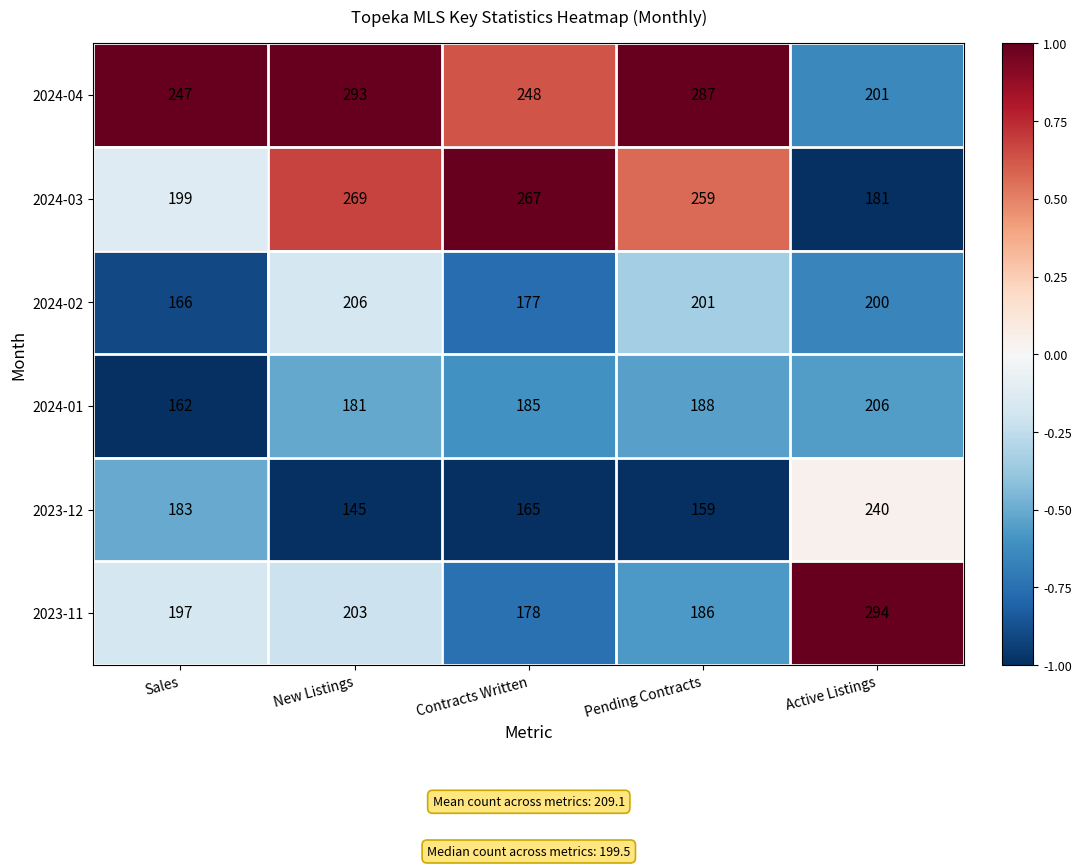

Reading right to left, extract all data points from this chart.

2024-04: 201	287	248	293	247
2024-03: 181	259	267	269	199
2024-02: 200	201	177	206	166
2024-01: 206	188	185	181	162
2023-12: 240	159	165	145	183
2023-11: 294	186	178	203	197